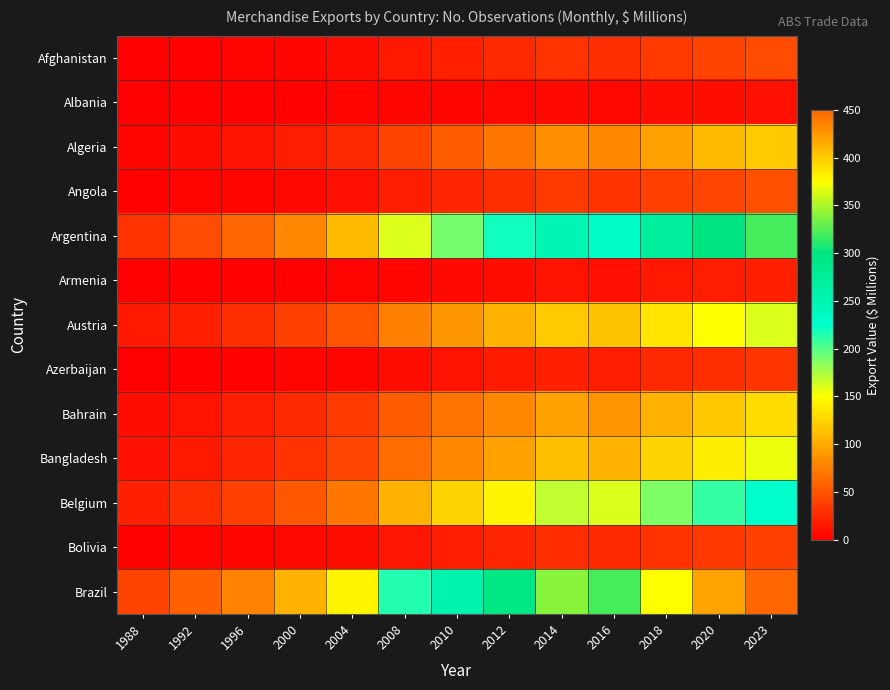

What is the total value across all series at 2023?

1753